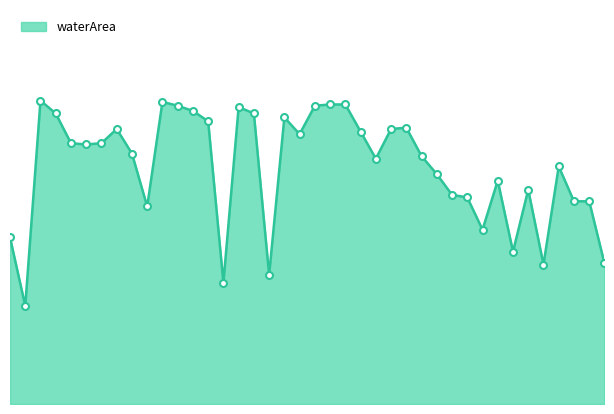

What is the value of the 4th point from the left?

2.2